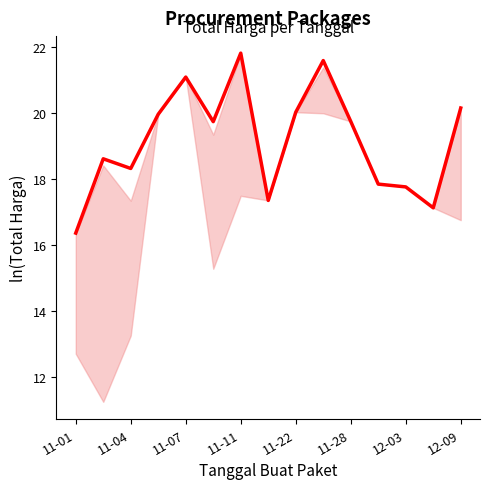

What is the difference between the second highest and minimum values?

5.2